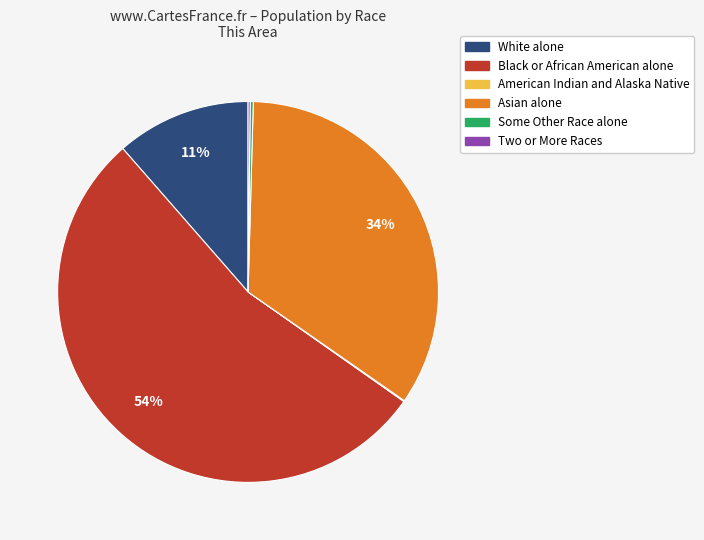

Which has a higher value, Black or African American alone or White alone?

Black or African American alone